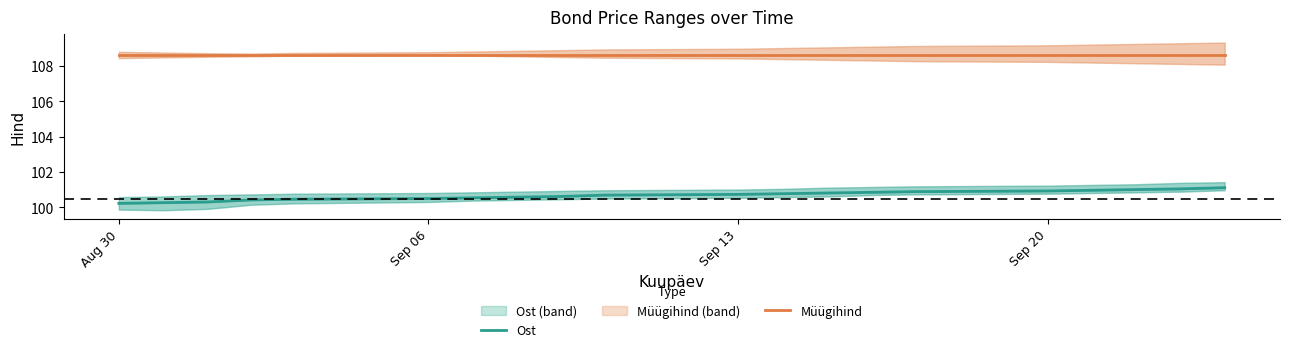

What is the minimum value for Ost?

100.2